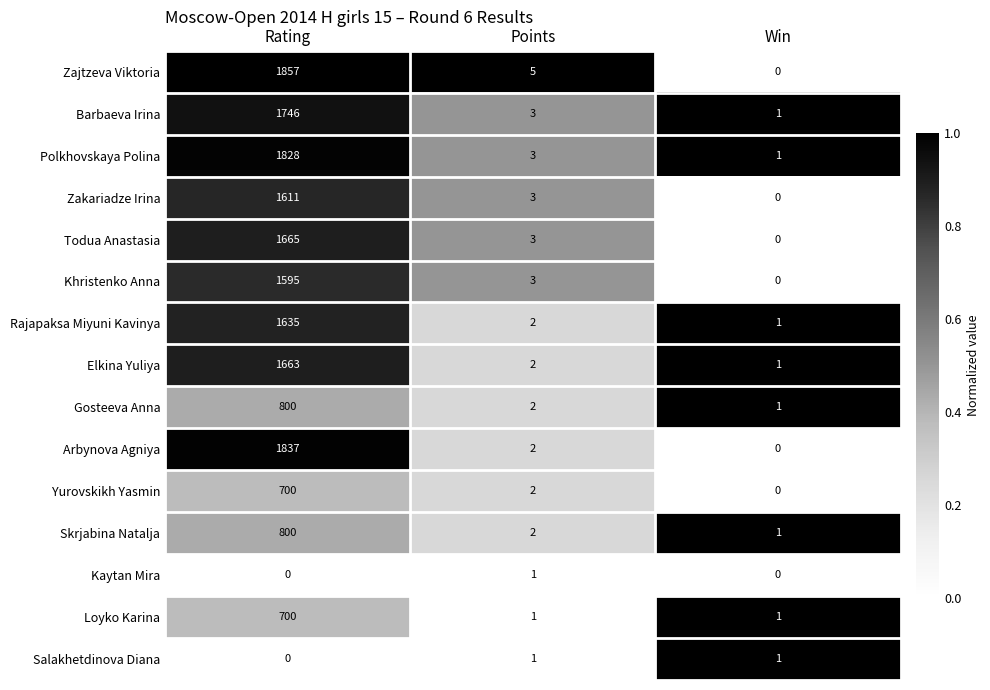

Where does the Todua Anastasia series first go above 3?

Rating